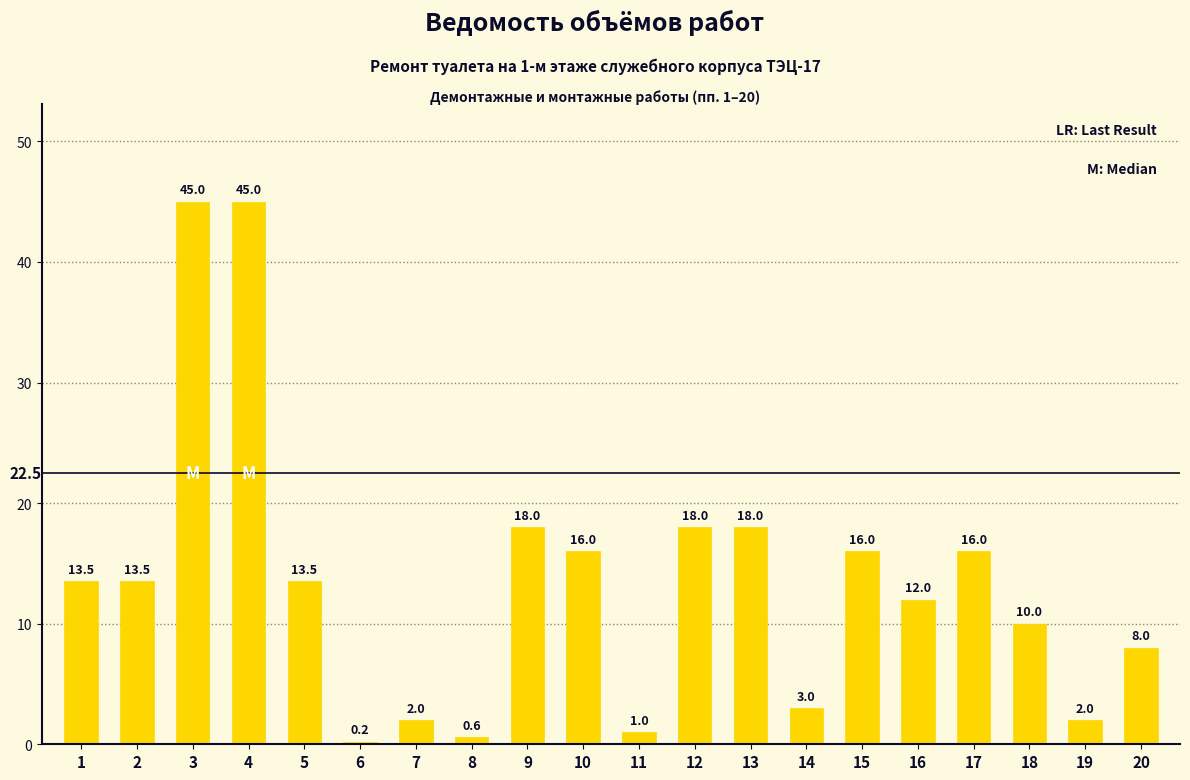

Which has a higher value, 19 or 5?

5